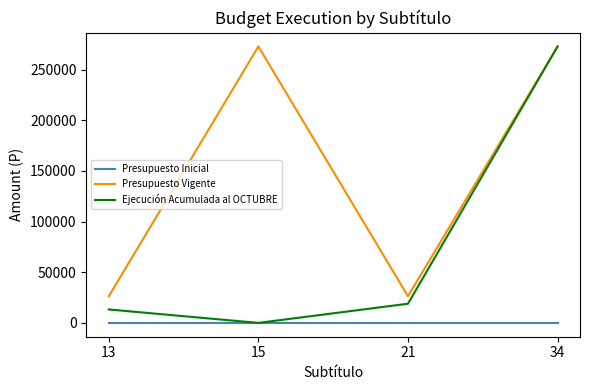

True or false: Presupuesto Inicial and Presupuesto Vigente cross at least once.

False